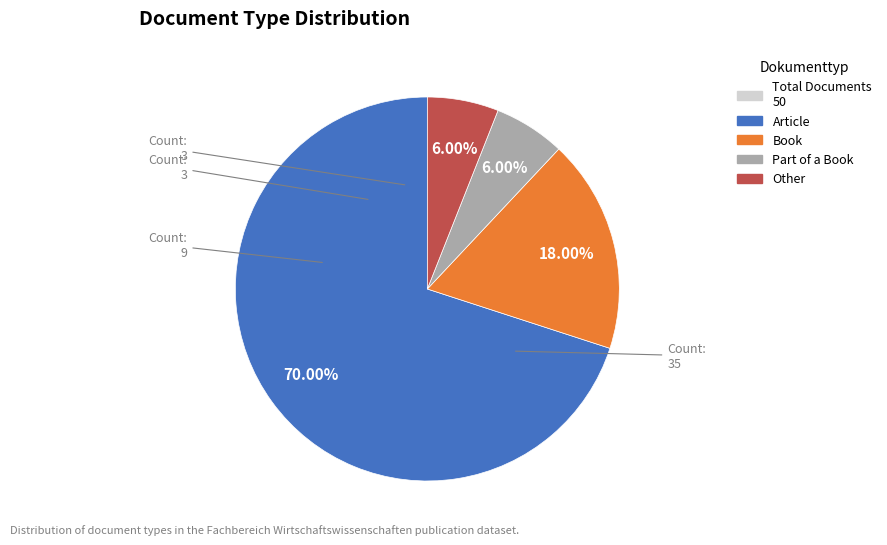

Does any single category account for the majority?

Yes